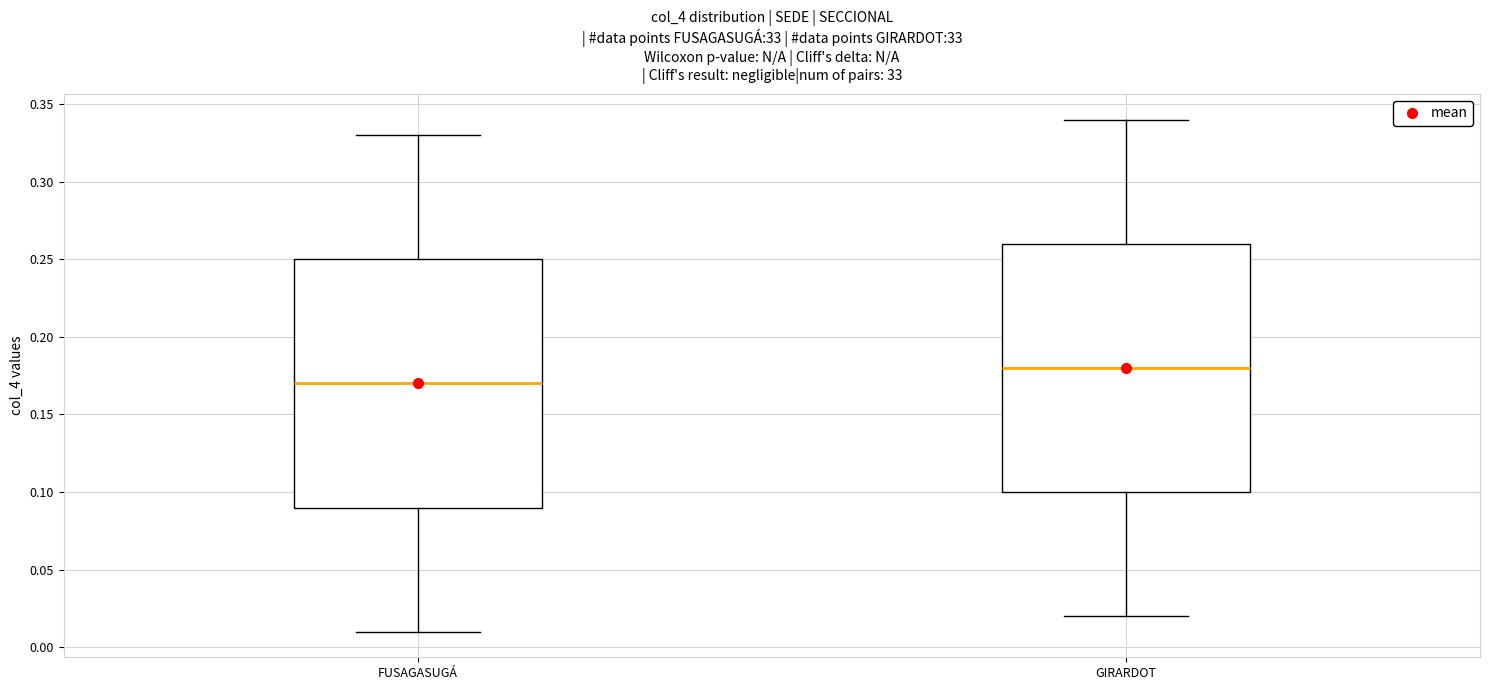

Which box's median line is the lowest?

FUSAGASUGÁ